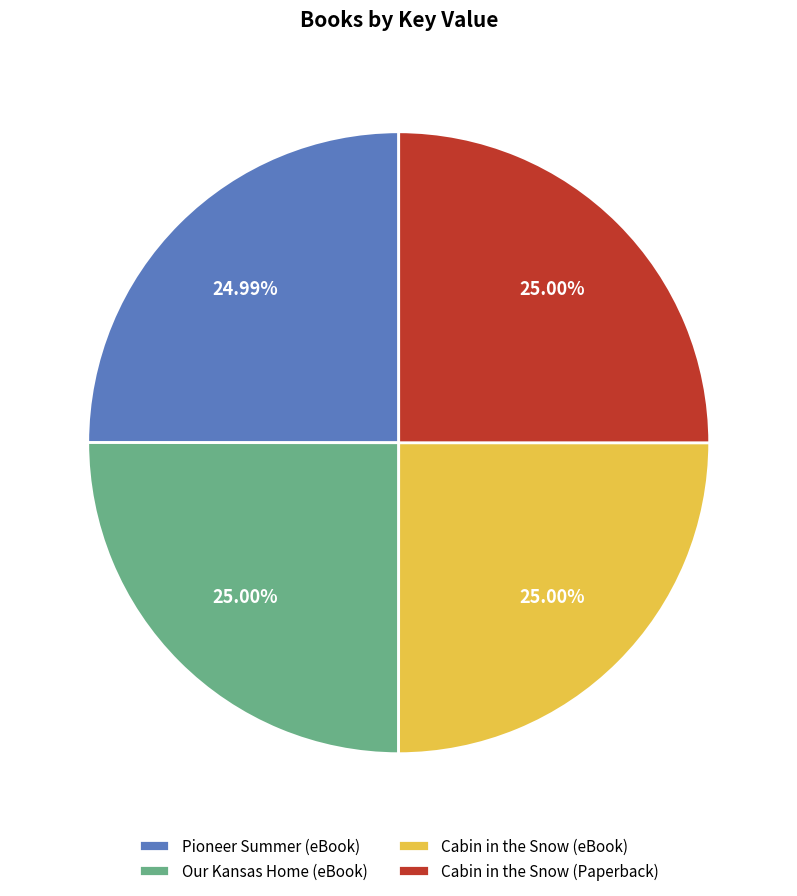

Is it true that Our Kansas Home (eBook) is 25% of the pie?

True